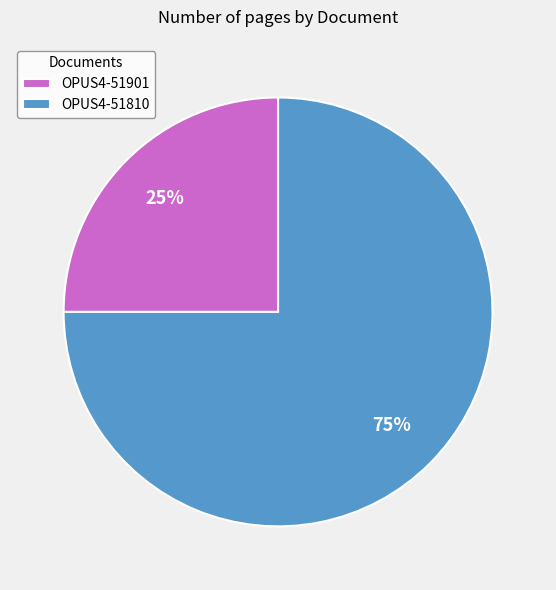

To the nearest percent, what percentage of the pie is OPUS4-51901?

25%